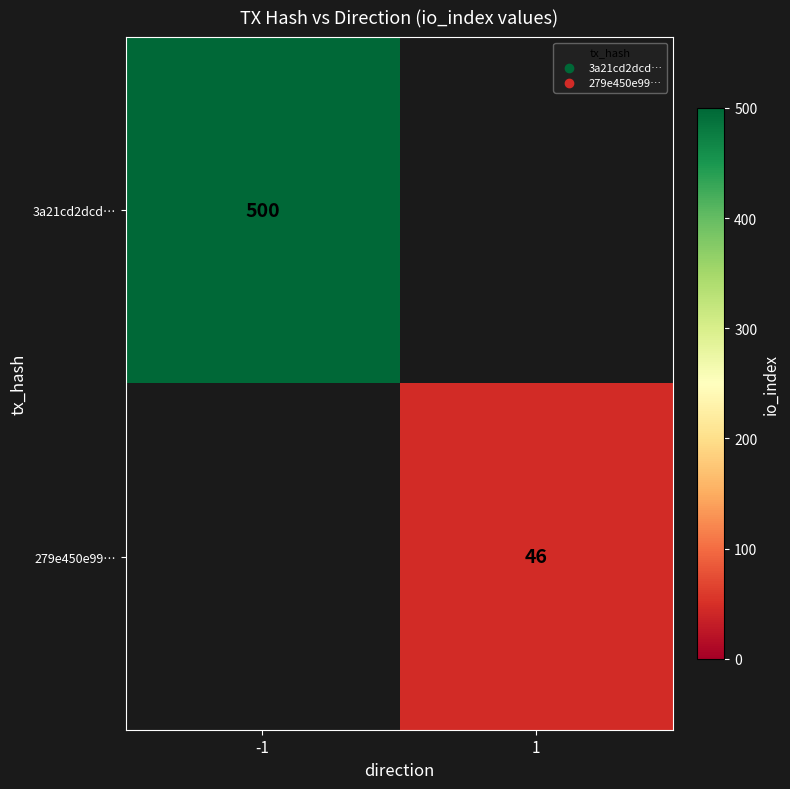

The value of 3a21cd2dcd… at -1 is 500. True or false?

True